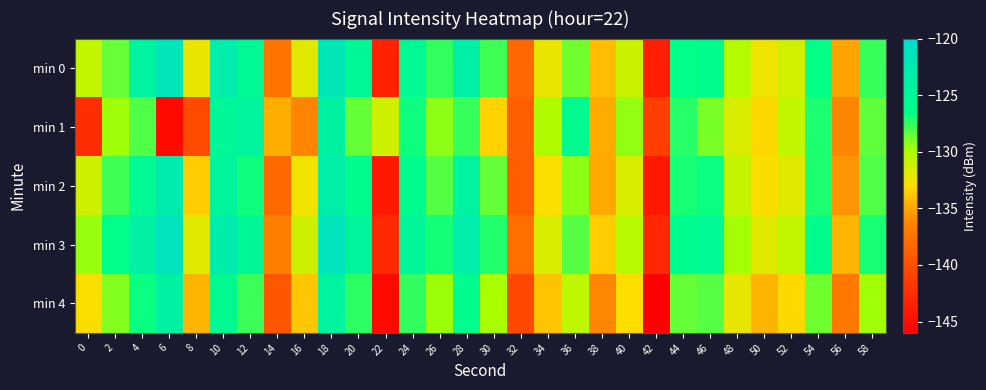

Reading left to right, transcribe all the data shown in this chart.

min 0: 0=-130.7	2=-128.6	4=-124.3	6=-121.7	8=-132.3	10=-123.1	12=-125.5	14=-137.4	16=-131.9	18=-122.1	20=-125.2	22=-143.4	24=-125.4	26=-127.5	28=-123.6	30=-127.8	32=-138.3	34=-132.2	36=-128.8	38=-134.2	40=-131.1	42=-143.5	44=-126.5	46=-126.1	48=-130.3	50=-132.4	52=-131.3	54=-126.6	56=-135.0	58=-127.6
min 1: 0=-142.5	2=-129.7	4=-128.1	6=-145.1	8=-140.3	10=-125.1	12=-124.4	14=-134.7	16=-136.4	18=-124.1	20=-128.5	22=-131.2	24=-126.8	26=-129.3	28=-127.6	30=-133.4	32=-138.9	34=-130.1	36=-125.7	38=-134.8	40=-129.4	42=-141.2	44=-127.3	46=-128.9	48=-131.6	50=-133.2	52=-130.7	54=-127.1	56=-136.2	58=-128.4
min 2: 0=-131.2	2=-127.8	4=-125.4	6=-122.9	8=-133.6	10=-124.7	12=-126.8	14=-138.2	16=-132.5	18=-123.4	20=-126.1	22=-144.0	24=-126.0	26=-128.2	28=-124.3	30=-128.5	32=-139.0	34=-132.8	36=-129.3	38=-134.9	40=-131.6	42=-144.1	44=-127.0	46=-126.7	48=-130.9	50=-132.9	52=-131.9	54=-127.1	56=-135.6	58=-128.1
min 3: 0=-129.5	2=-126.3	4=-123.8	6=-121.2	8=-131.9	10=-123.0	12=-125.1	14=-136.8	16=-131.2	18=-121.6	20=-124.7	22=-142.8	24=-124.9	26=-126.9	28=-123.1	30=-127.2	32=-137.8	34=-131.6	36=-128.2	38=-133.6	40=-130.4	42=-143.0	44=-125.9	46=-125.5	48=-129.8	50=-131.9	52=-130.8	54=-126.0	56=-134.5	58=-127.0
min 4: 0=-132.8	2=-129.1	4=-126.7	6=-124.0	8=-134.5	10=-125.6	12=-127.7	14=-139.5	16=-133.8	18=-124.3	20=-127.4	22=-145.2	24=-127.5	26=-129.6	28=-125.8	30=-129.9	32=-140.4	34=-133.9	36=-130.6	38=-136.2	40=-133.0	42=-146.3	44=-128.5	46=-128.2	48=-132.1	50=-134.5	52=-133.2	54=-128.7	56=-137.1	58=-129.7